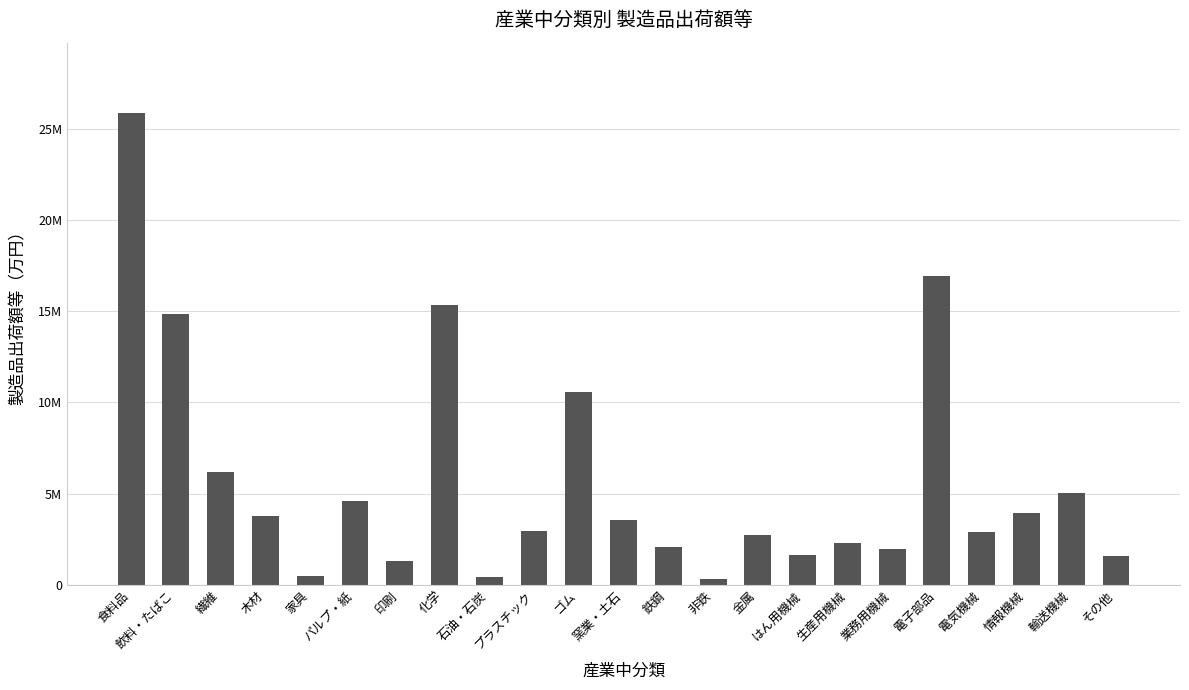

What position from the left is 印刷?

7